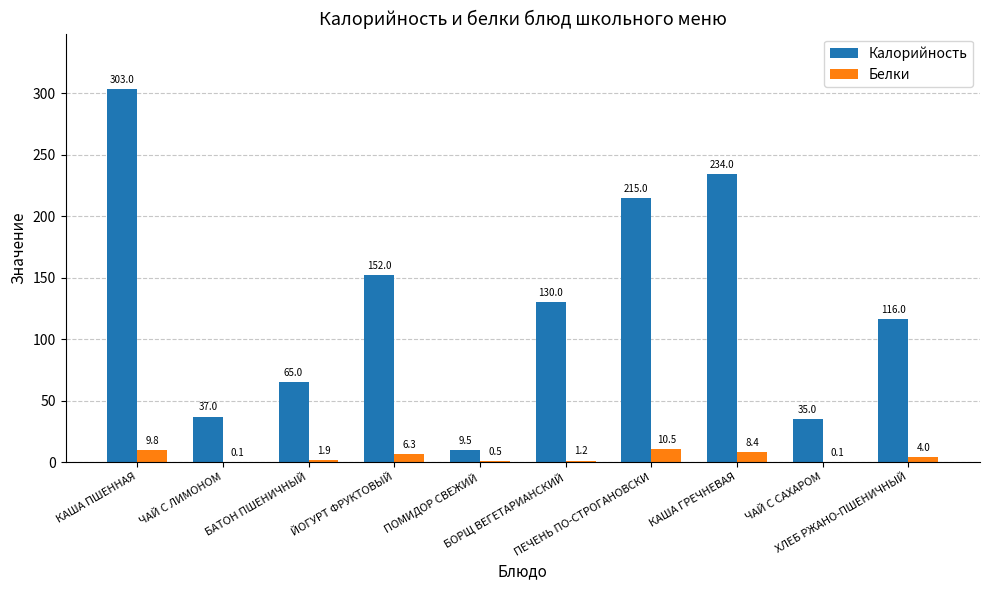

What is the highest value of the Калорийность series?

303.0